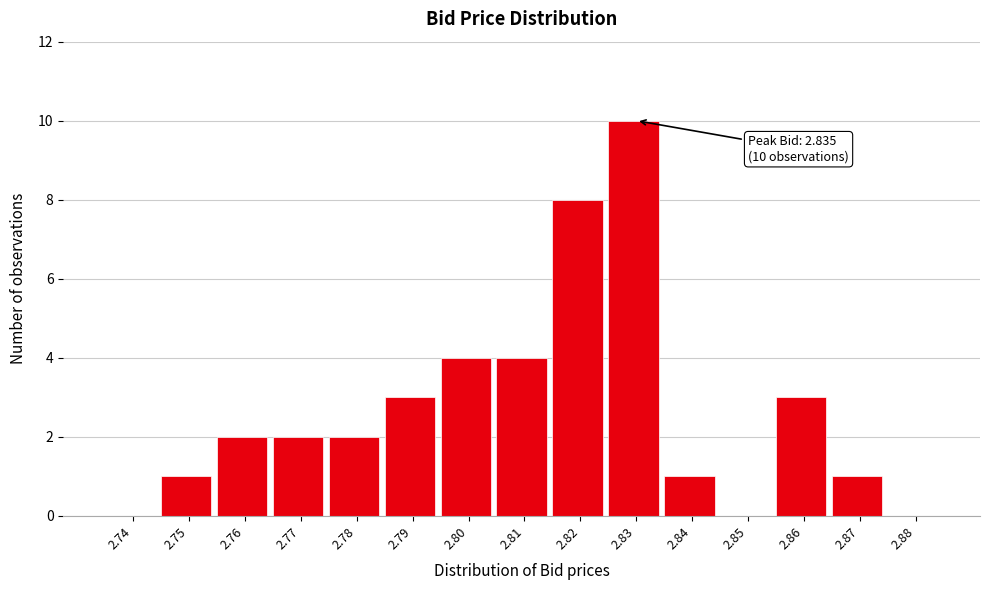

Reading right to left, extract all data points from this chart.

2.88=0	2.87=1	2.86=3	2.85=0	2.84=1	2.83=10	2.82=8	2.81=4	2.80=4	2.79=3	2.78=2	2.77=2	2.76=2	2.75=1	2.74=0